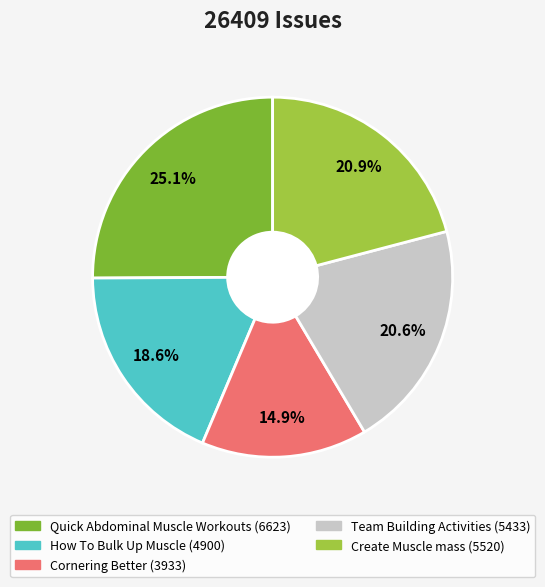

How many segments does this pie chart have?

5